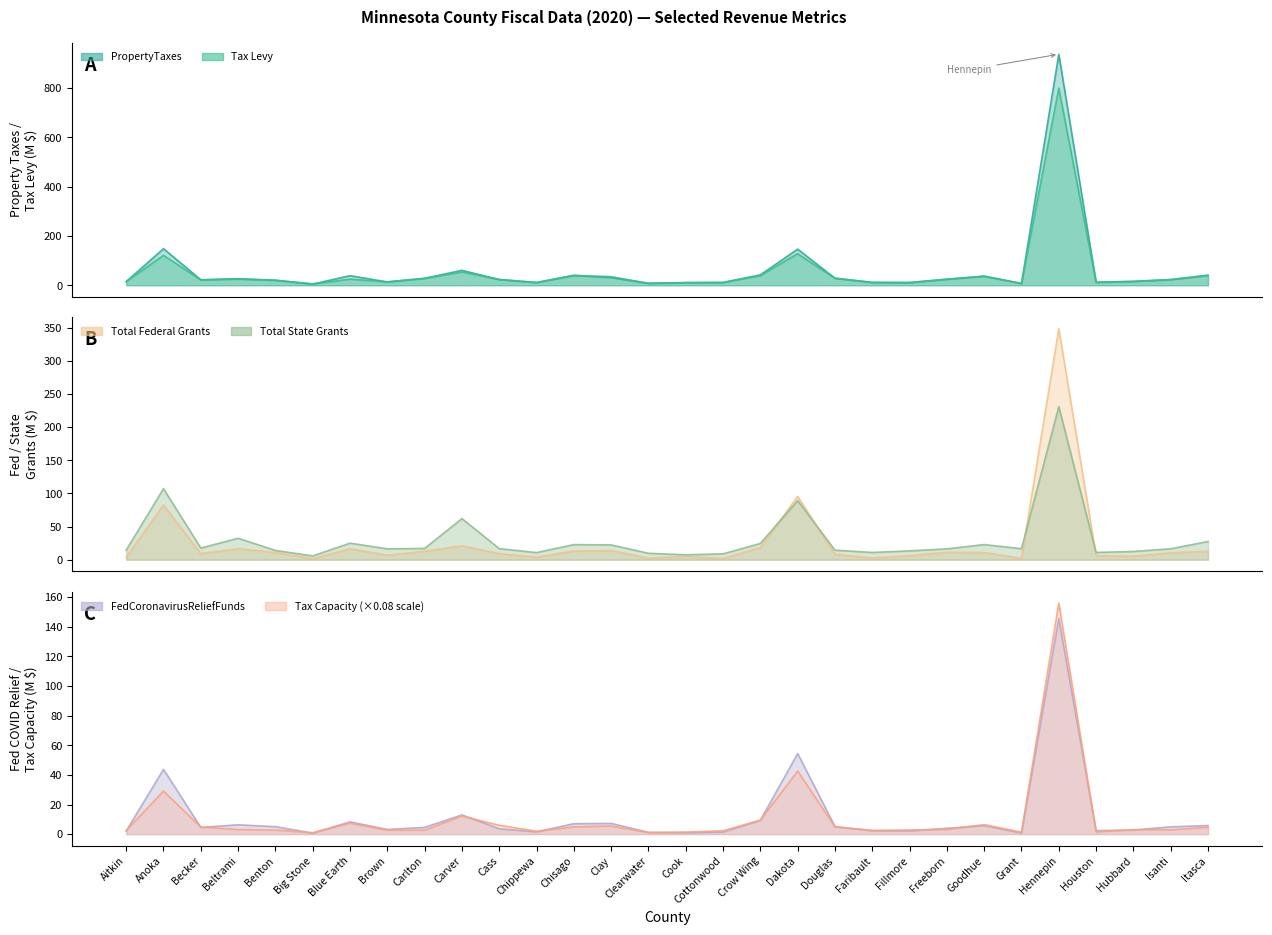

What is the sum of all Total State Grants values?

915.8